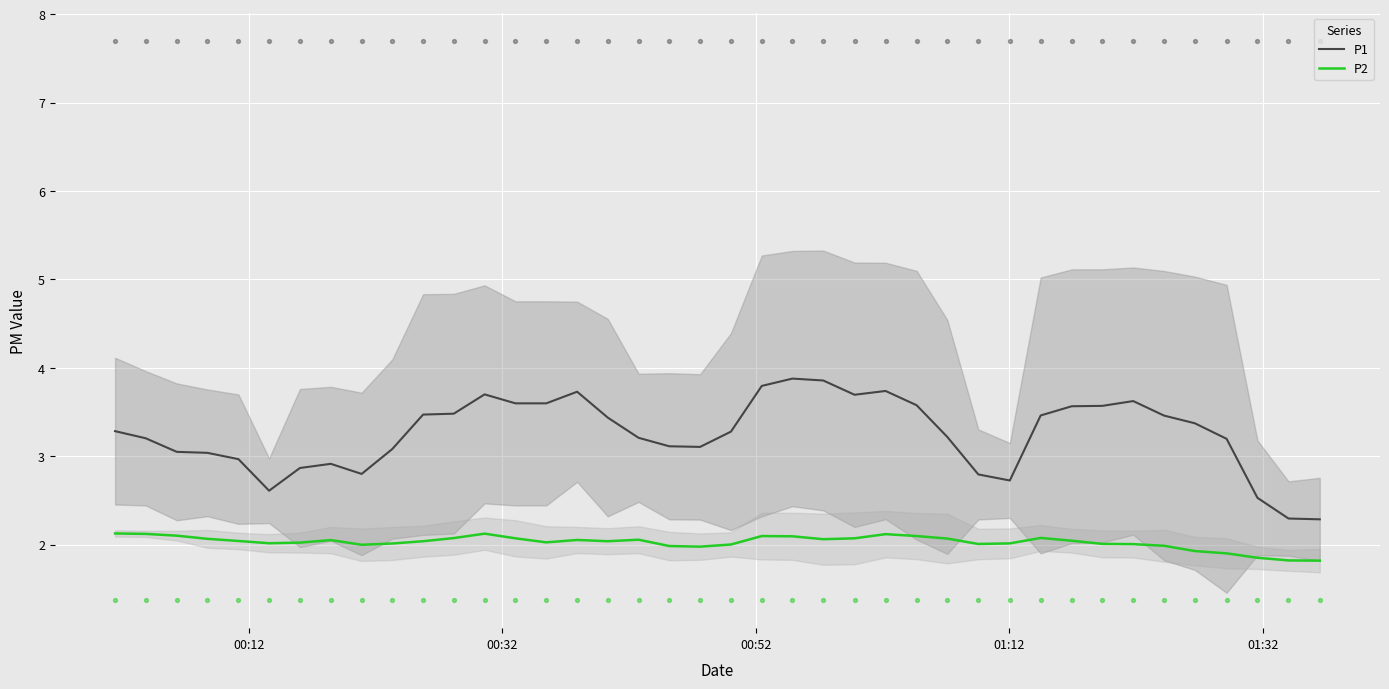

True or false: P1 and P2 cross at least once.

False